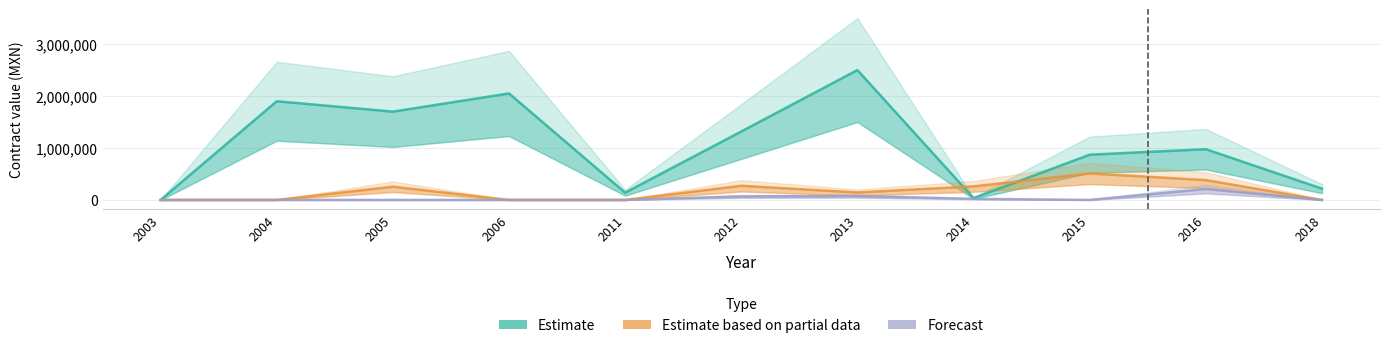

At how many categories does at least one series exceed 1231840?

5